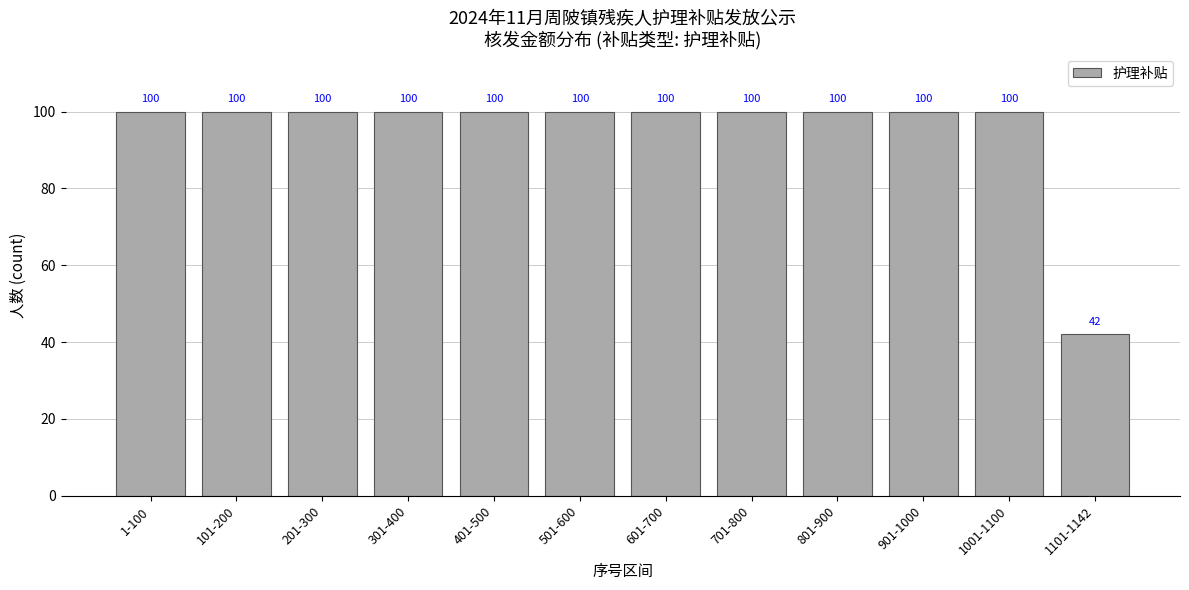

Between 501-600 and 1101-1142, which is larger?

501-600